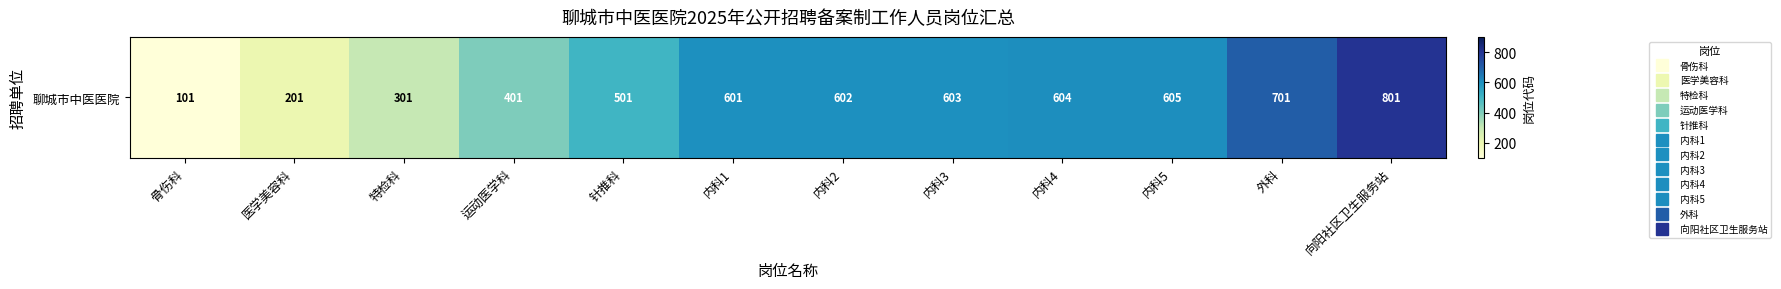

Read the value at 运动医学科, to the nearest 10.

400